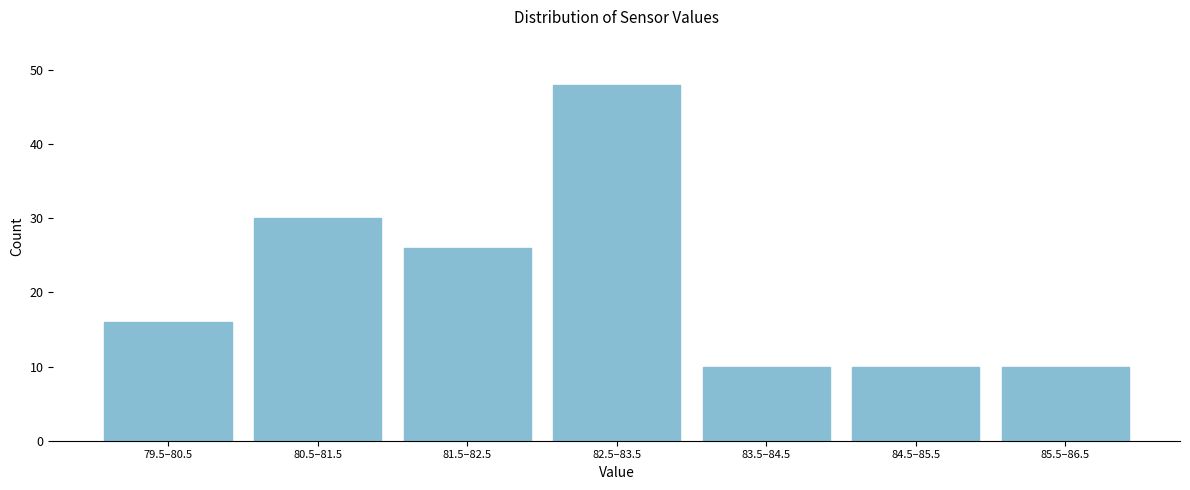

Reading left to right, what are all the values shown in this chart?

79.5–80.5=16	80.5–81.5=30	81.5–82.5=26	82.5–83.5=48	83.5–84.5=10	84.5–85.5=10	85.5–86.5=10